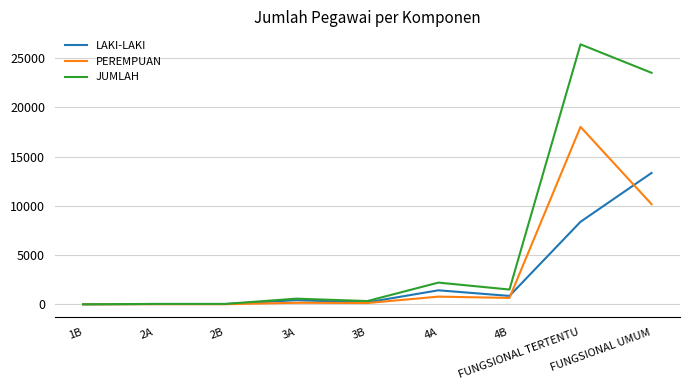

At which category is the sum across all series the highest?

FUNGSIONAL TERTENTU